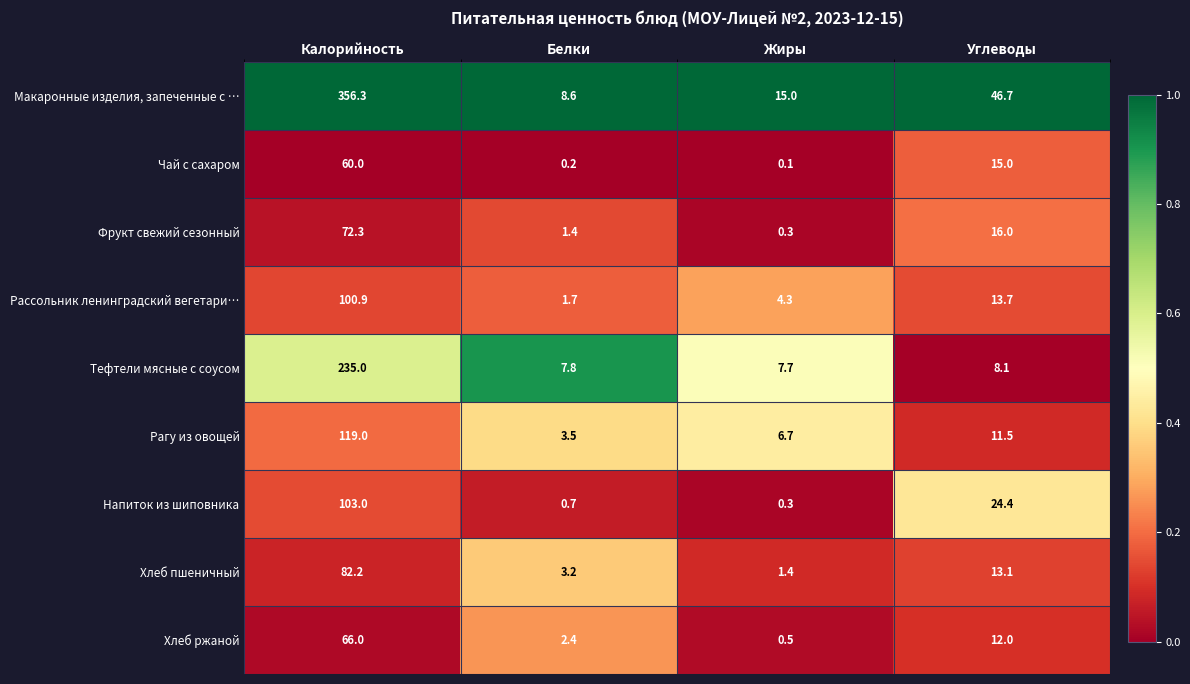

At which category is the sum across all series the highest?

Калорийность